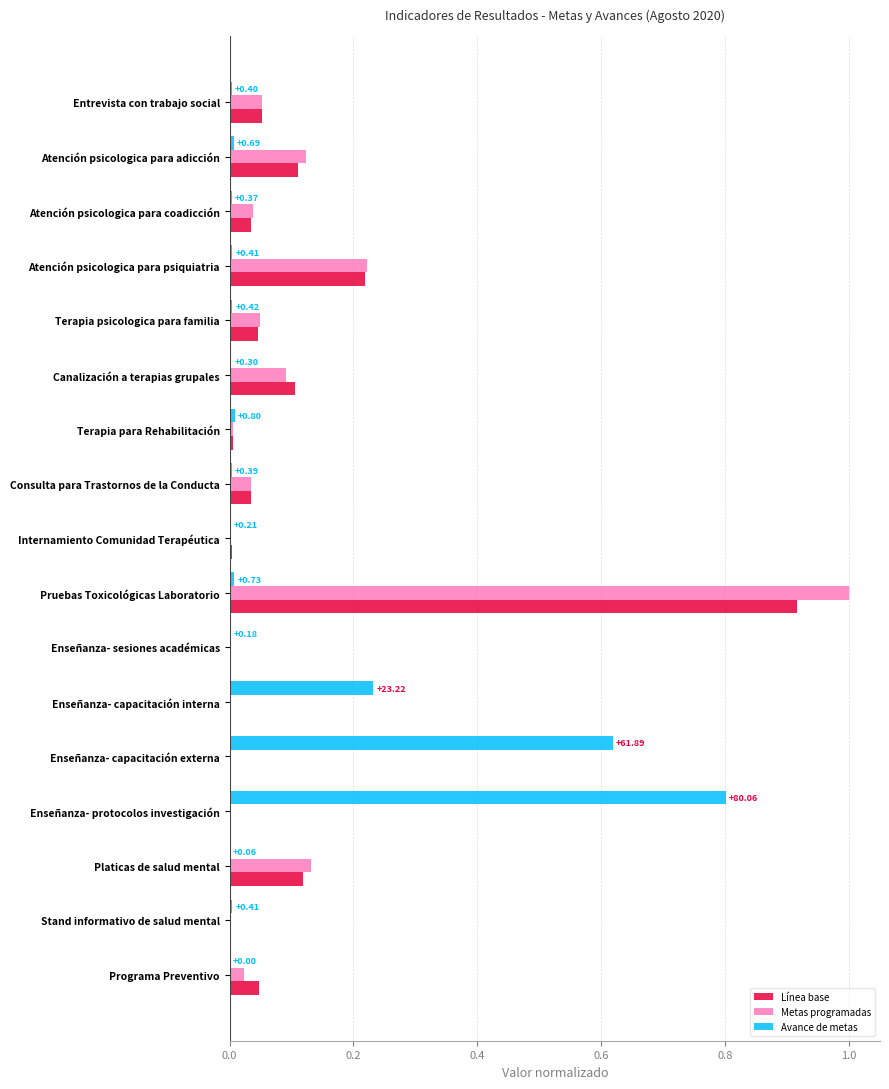

Which category has the highest value in the Metas programadas series?

Pruebas Toxicológicas Laboratorio